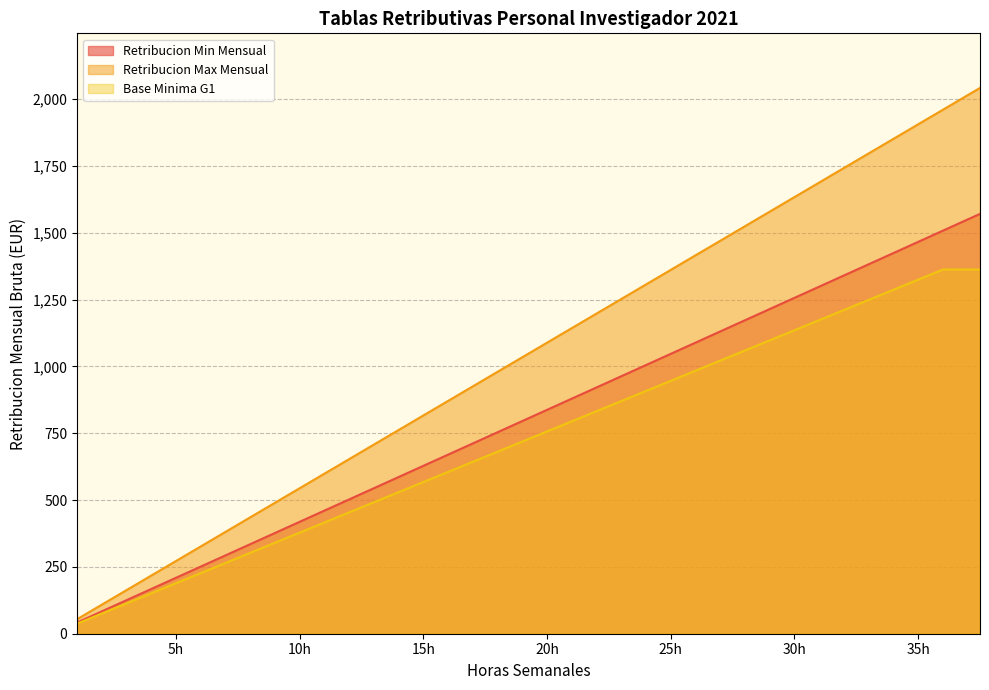

At which category is the sum across all series the highest?

37.5